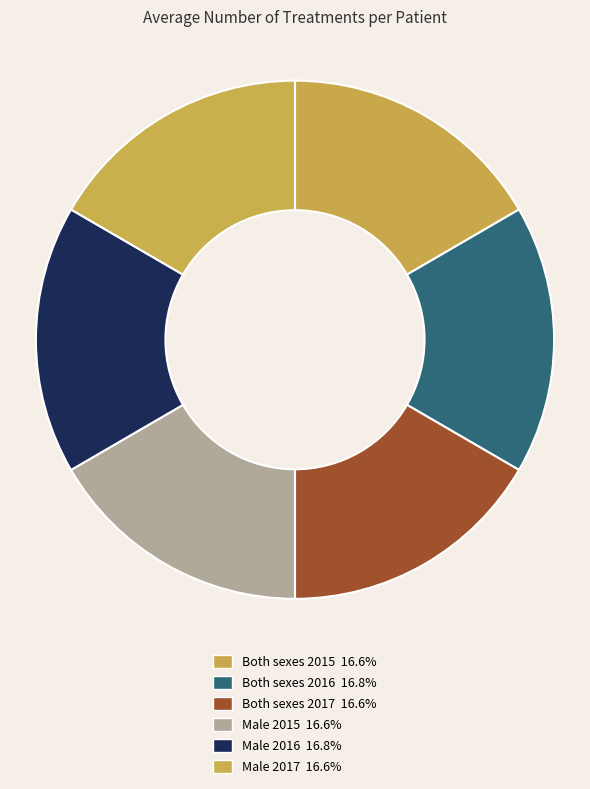

Rank the categories by value from highest to lowest.

Both sexes 2016, Male 2016, Both sexes 2015, Both sexes 2017, Male 2015, Male 2017